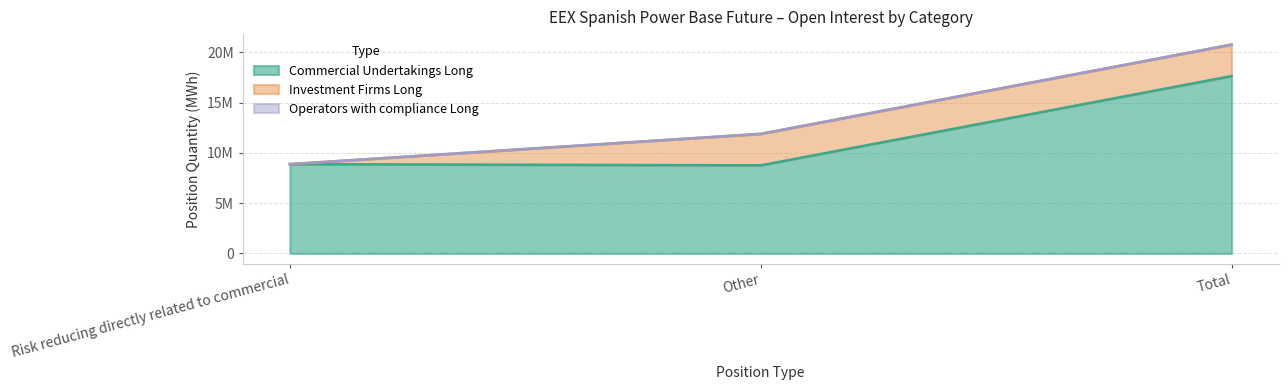

Does the chart have visible grid lines?

Yes